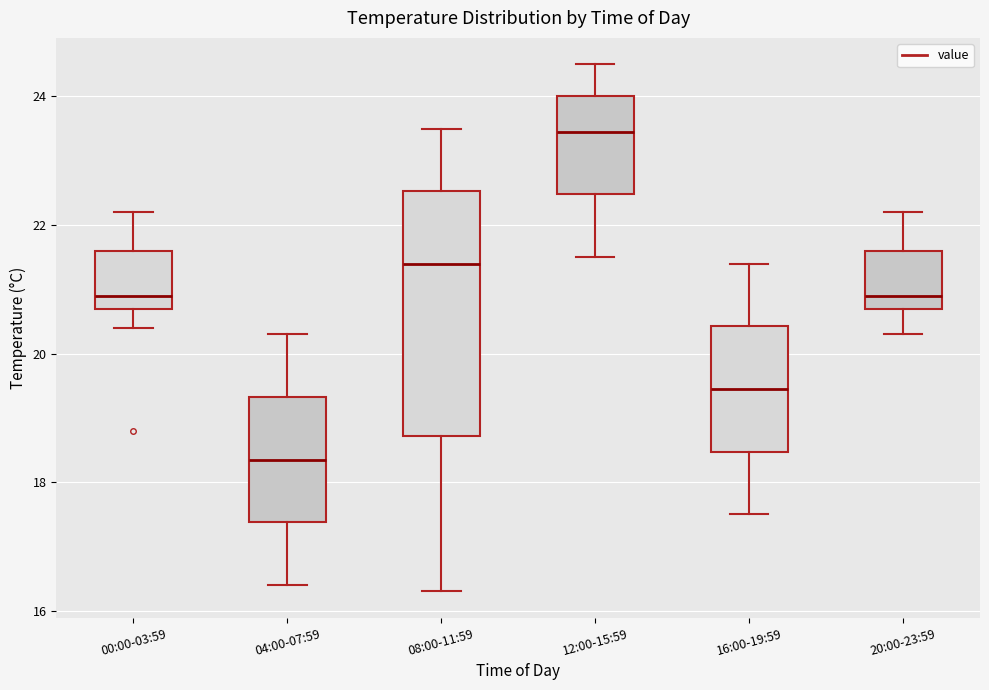

Reading left to right, transcribe this box plot: for each box, give where its median line is, the range the box spans, and where its two whiskers end, as read against the y-axis. The values are not printed on the chart, so give them approximately, as read against the axis.

00:00-03:59: median 21.0, box 20.8 to 21.6, whiskers 20.4 to 22.2
04:00-07:59: median 18.4, box 17.4 to 19.4, whiskers 16.4 to 20.4
08:00-11:59: median 21.4, box 18.8 to 22.6, whiskers 16.4 to 23.6
12:00-15:59: median 23.4, box 22.4 to 24.0, whiskers 21.6 to 24.6
16:00-19:59: median 19.4, box 18.4 to 20.4, whiskers 17.6 to 21.4
20:00-23:59: median 21.0, box 20.8 to 21.6, whiskers 20.4 to 22.2